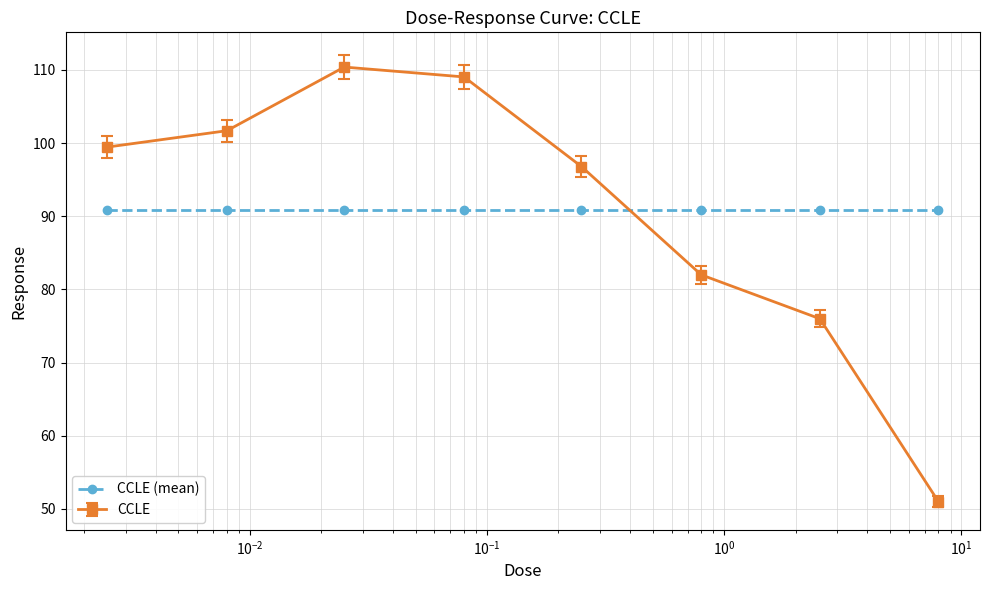

How many interior local peaks does the CCLE series have?

1